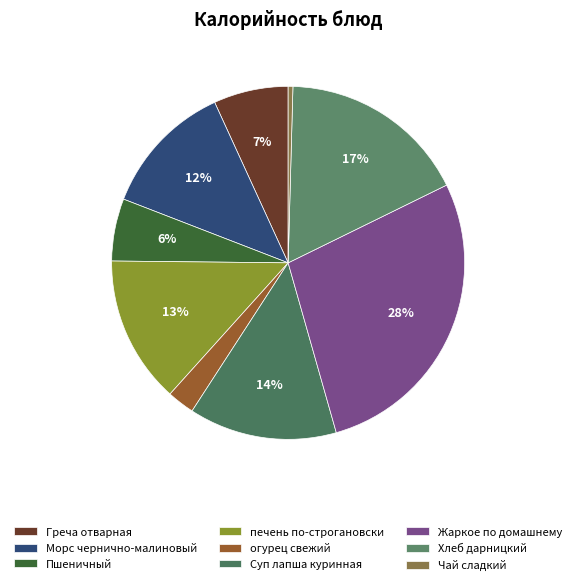

Which slice is the largest?

Жаркое по домашнему